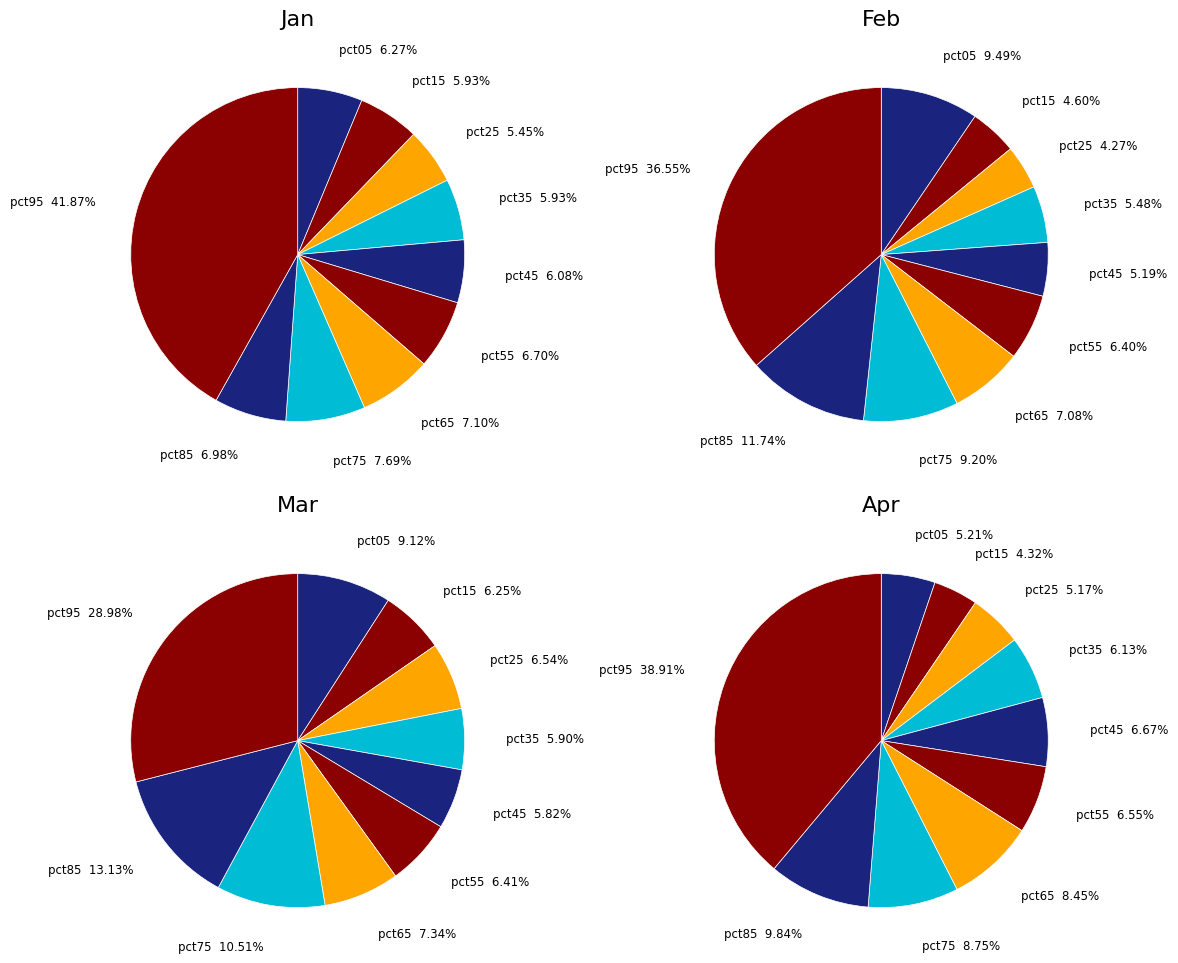

How many segments does this pie chart have?

10